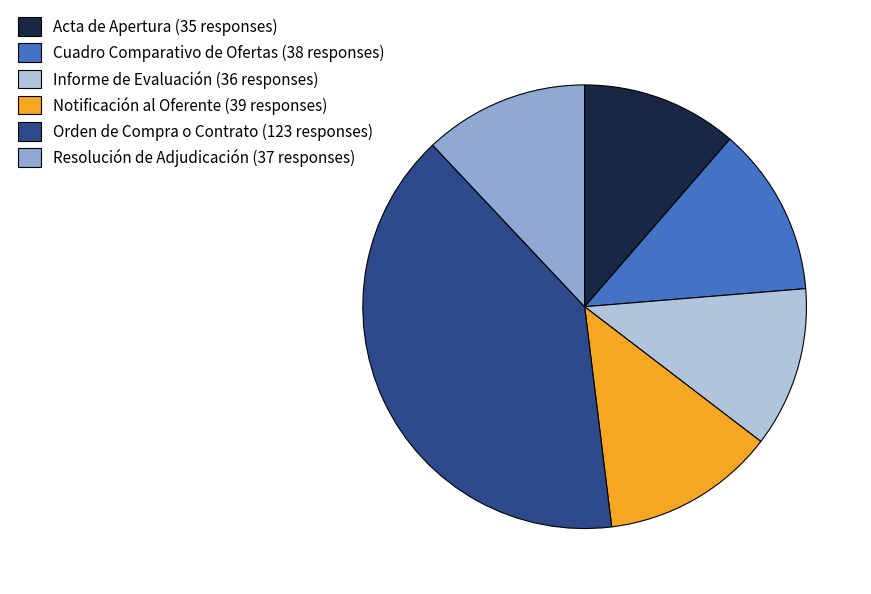

Does any single category account for the majority?

No